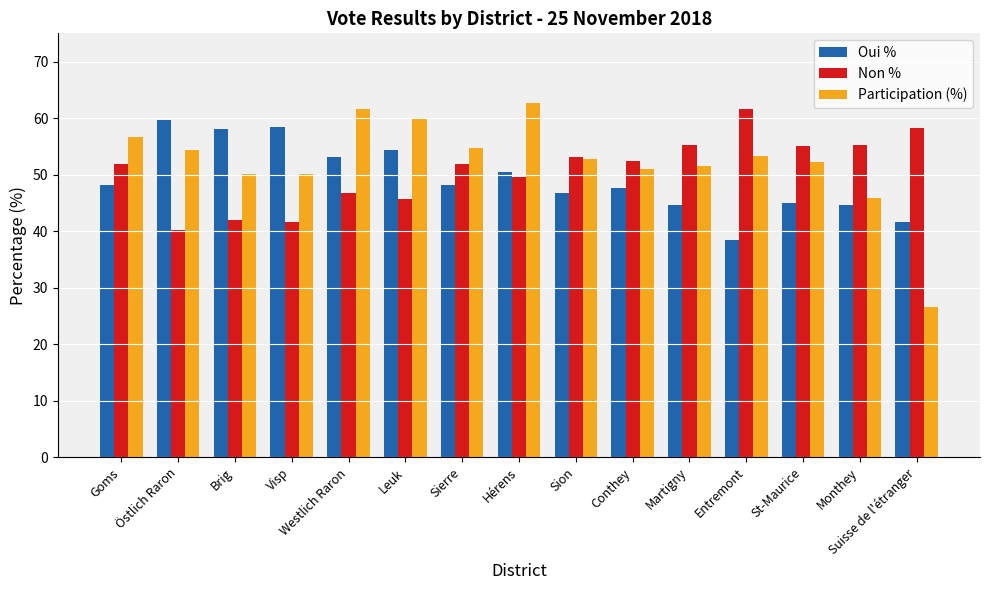

What is the spread (max minus min) of values at Conthey?

4.7